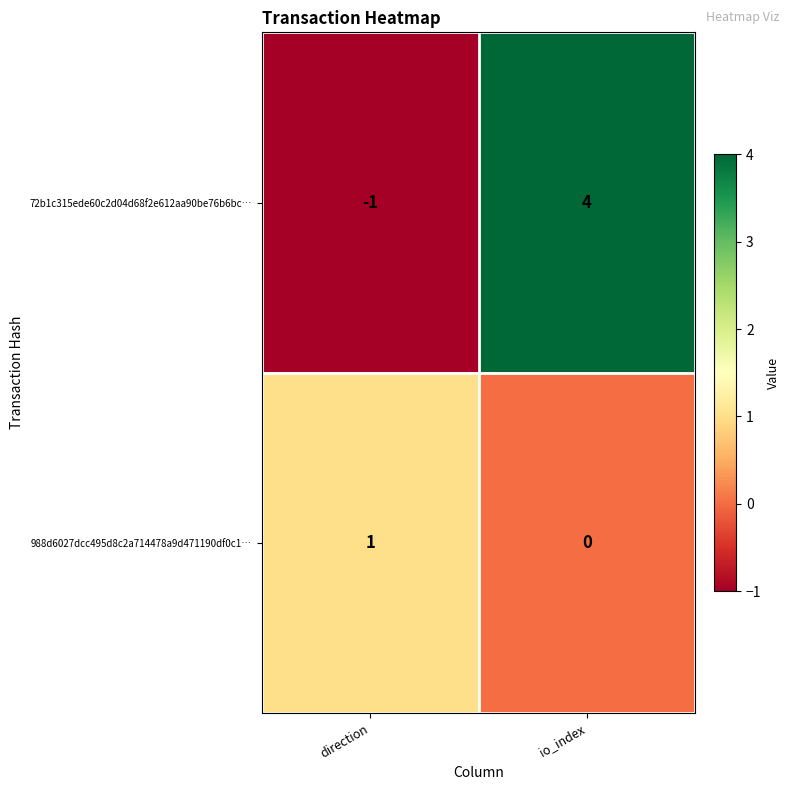

The value of 72b1c315ede60c2d04d68f2e612aa90be76b6bc… at direction is -1. True or false?

True